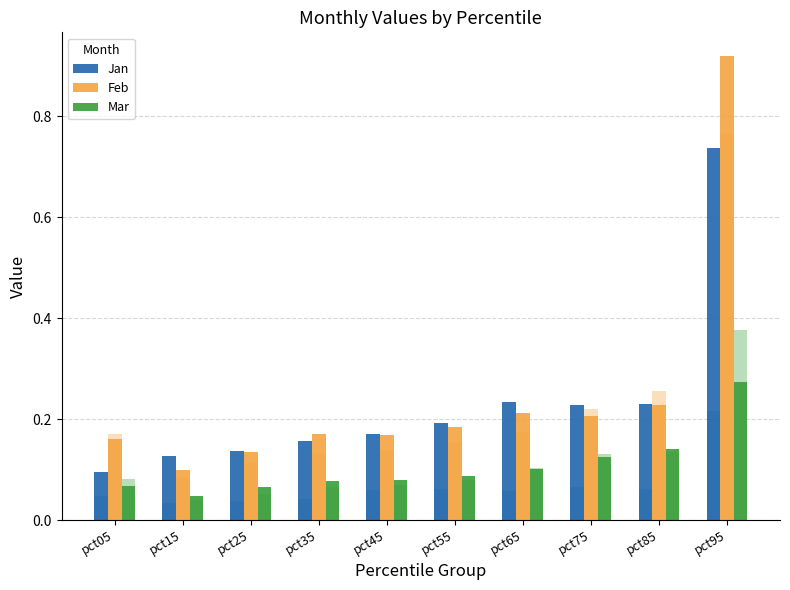

Reading right to left, extract all data points from this chart.

Jan: 0.7	0.2	0.2	0.2	0.2	0.2	0.2	0.1	0.1	0.1
Feb: 0.9	0.2	0.2	0.2	0.2	0.2	0.2	0.1	0.1	0.2
Mar: 0.3	0.1	0.1	0.1	0.1	0.1	0.1	0.1	0.0	0.1